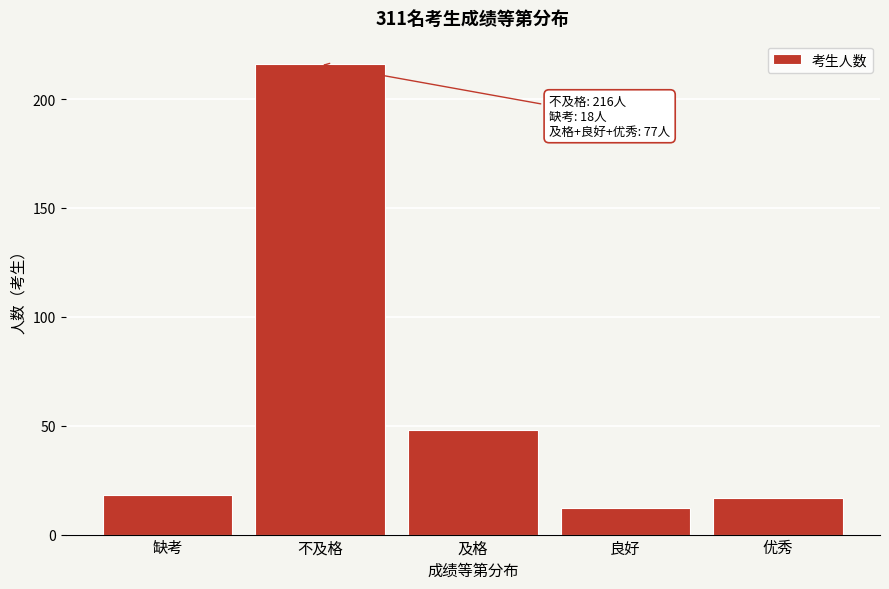

Reading right to left, list all the values displayed in this chart.

优秀=17	良好=12	及格=48	不及格=216	缺考=18